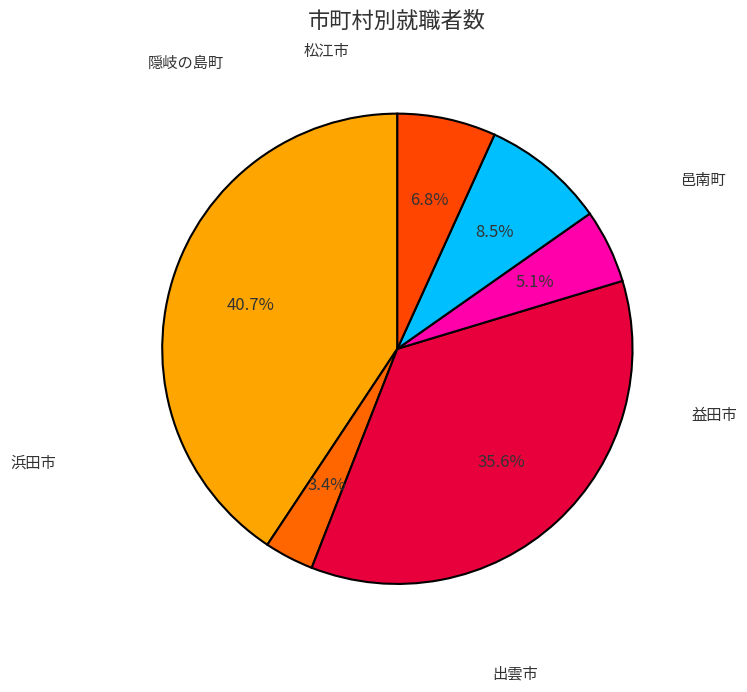

What is the largest slice in the pie chart?

松江市